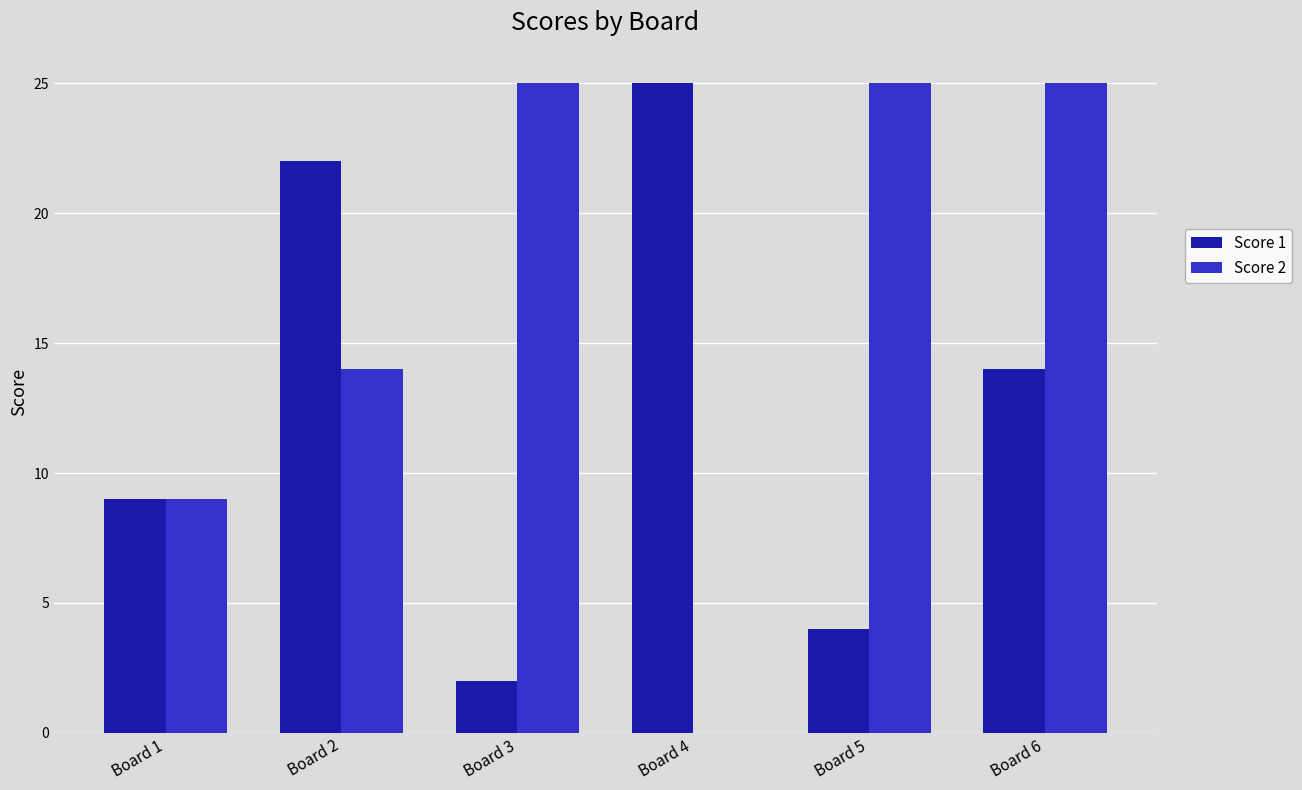

Reading right to left, list all the values displayed in this chart.

Score 1: 14	4	25	2	22	9
Score 2: 25	25	0	25	14	9